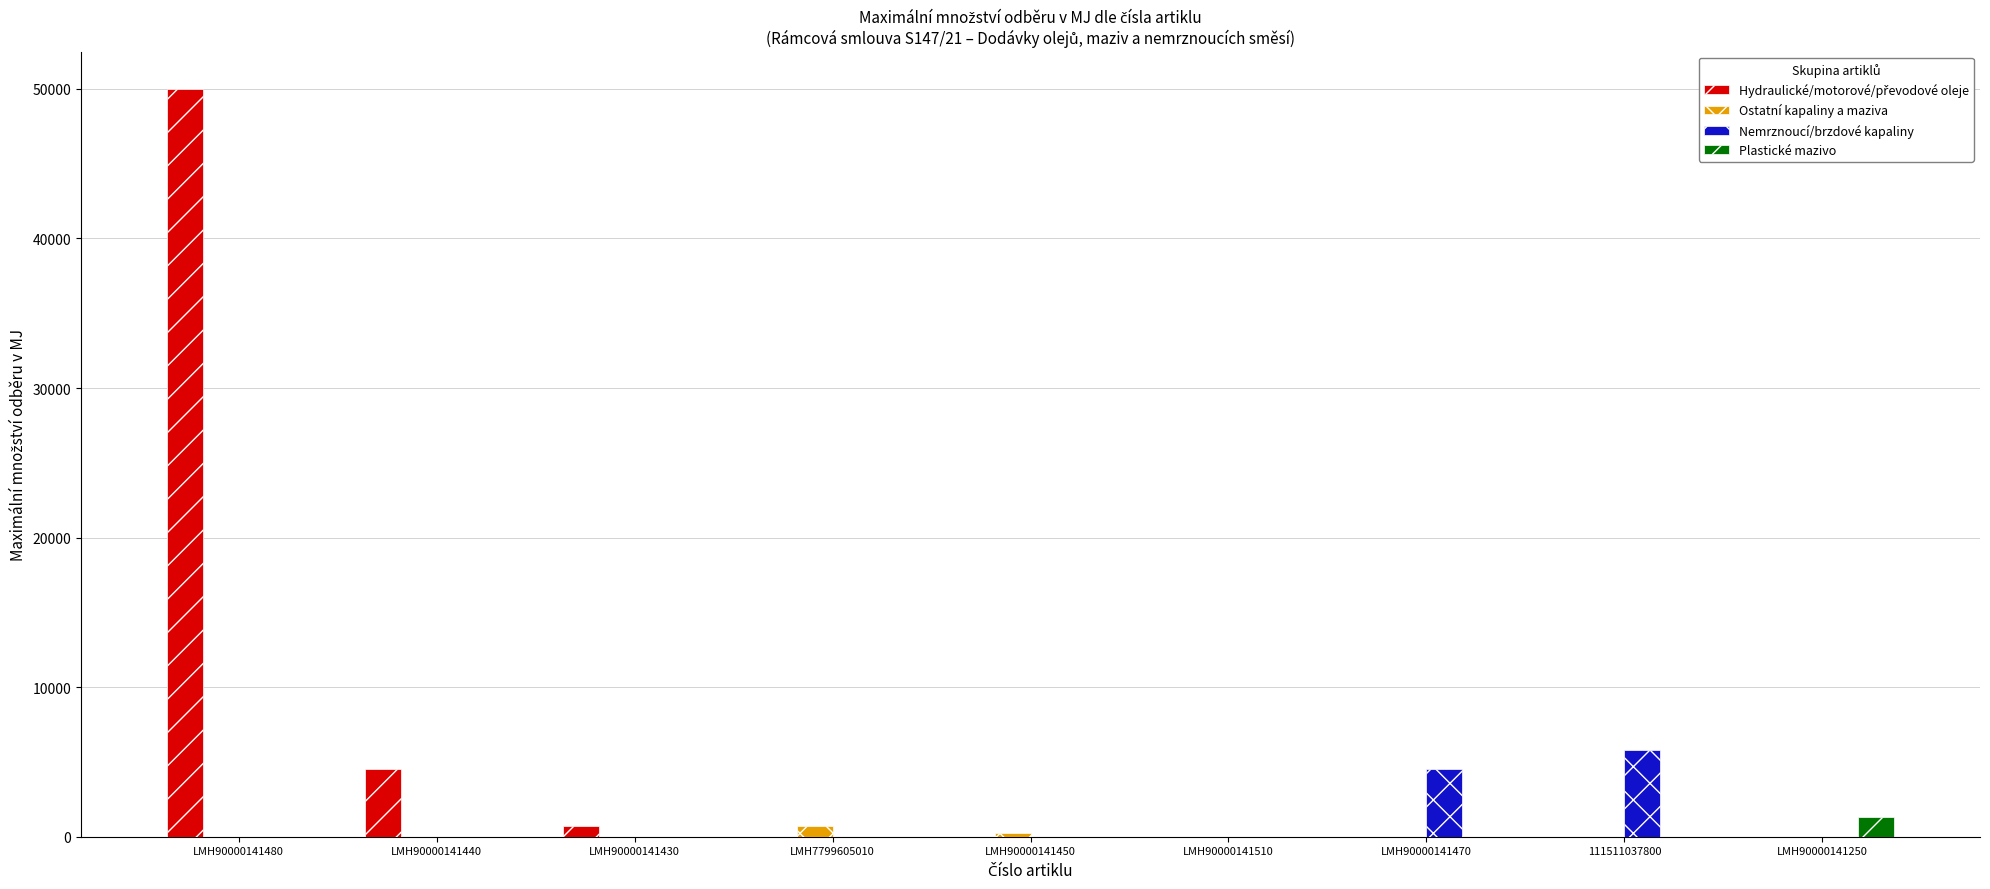

How many categories are shown in the chart?

9